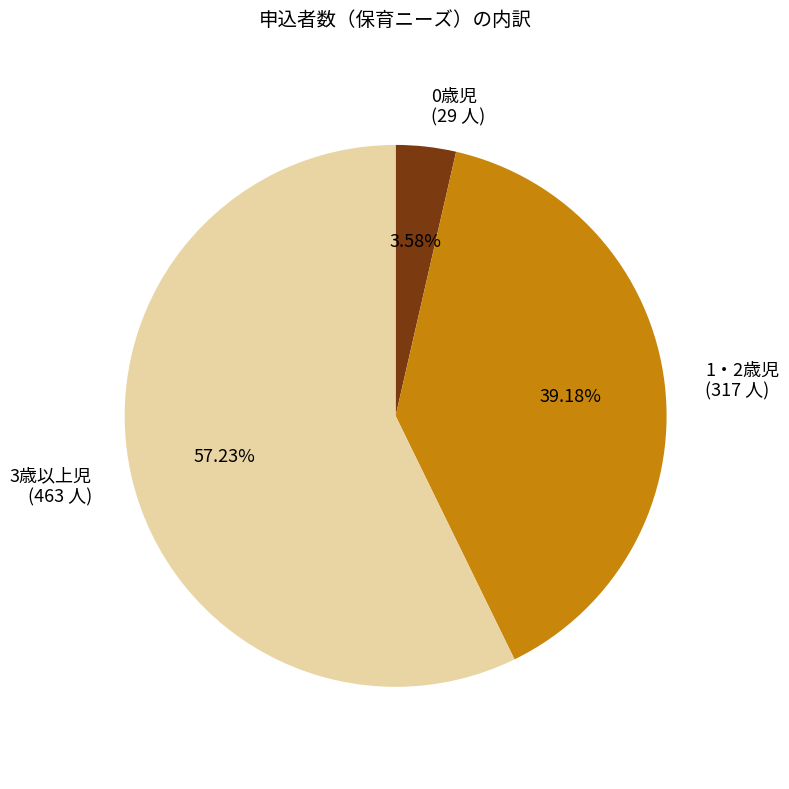

How many slices are in this pie chart?

3